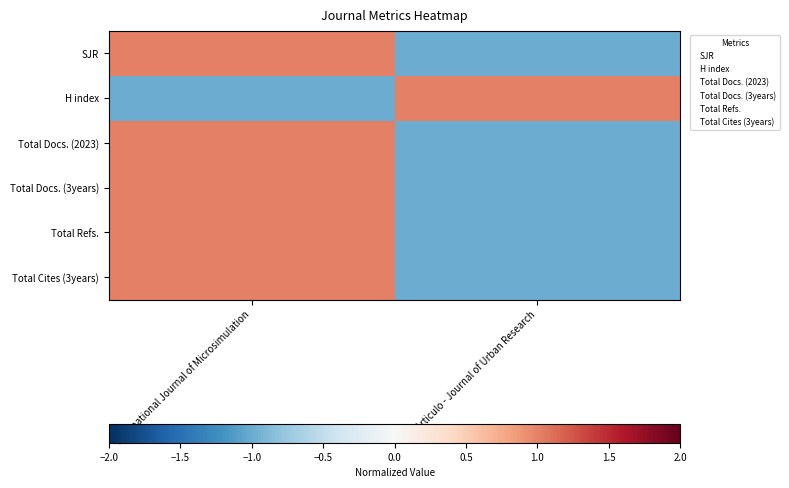

How many categories are shown in the chart?

2